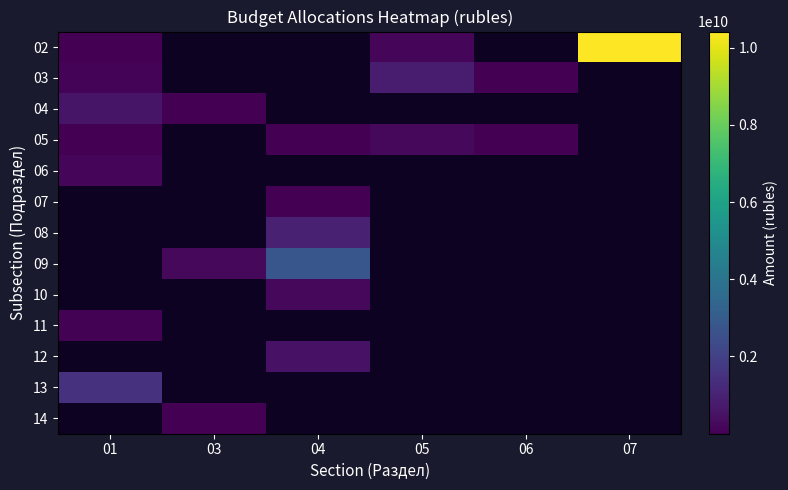

Rank the series by their maximum value, from lowest to highest.

06, 07, 08, 09, 10, 11, 12, 13, 14, 05, 04, 03, 02